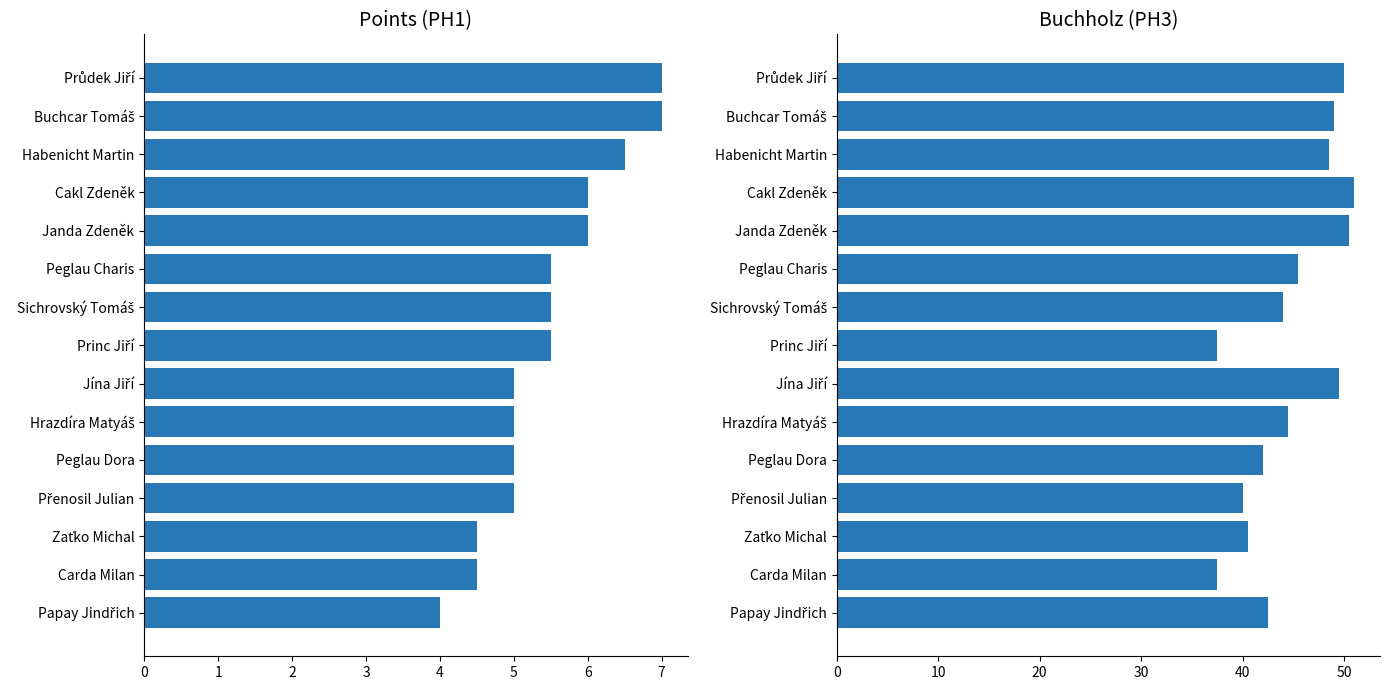

What is the difference between the highest and lowest values at Zaťko Michal?

36.0